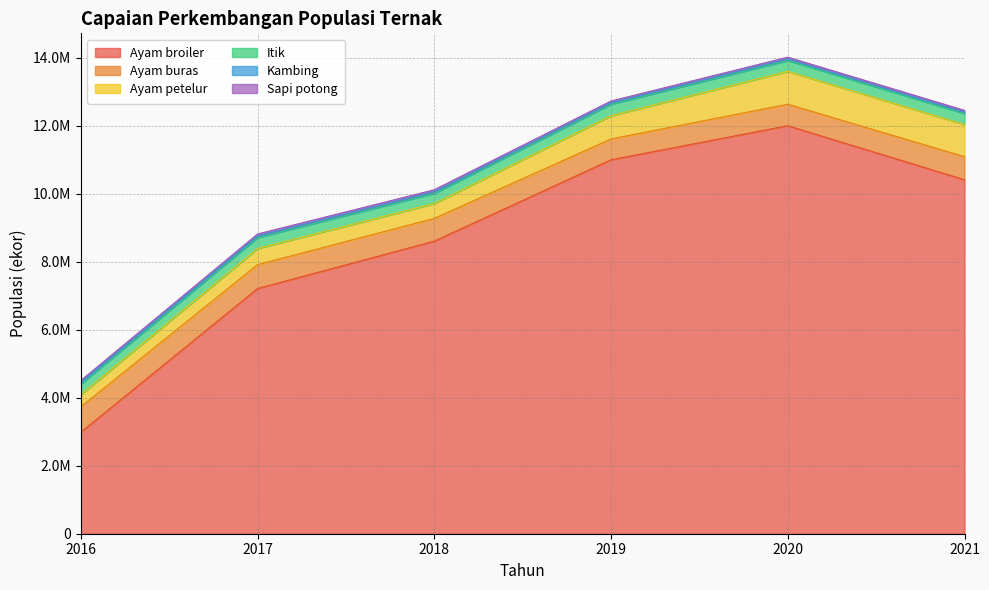

What is the value of the Kambing point at the 5th from the left?

44650